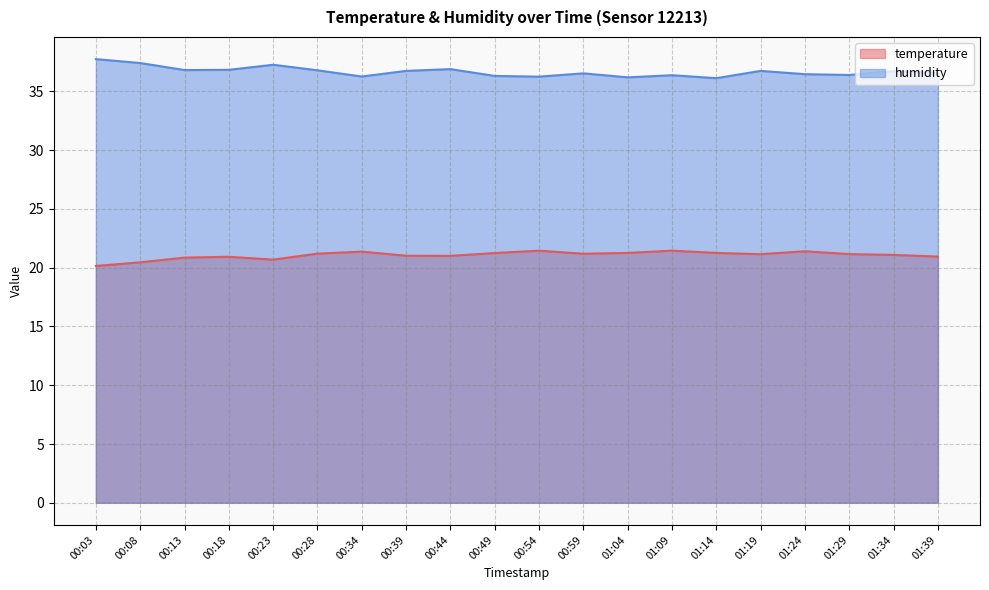

Which series has the largest total across all categories?

humidity